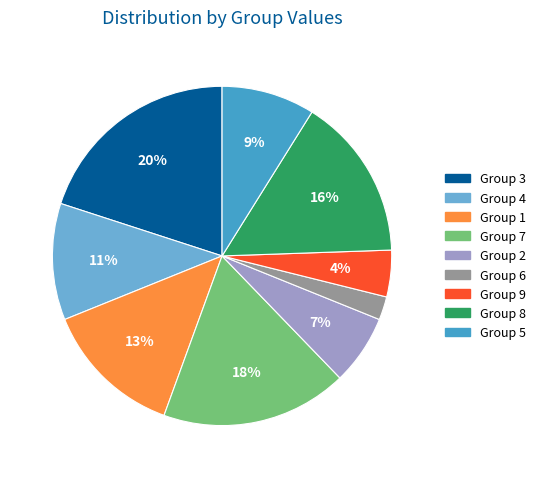

To the nearest percent, what is the difference between the largest and smallest slice percentages?

18%